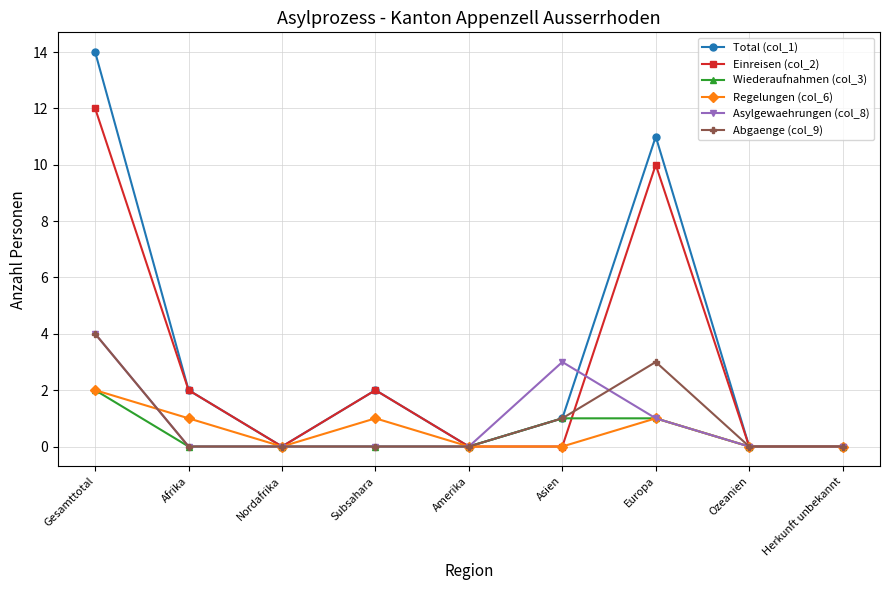

What is the sum of the Einreisen (col_2) values at Amerika and Afrika?

2